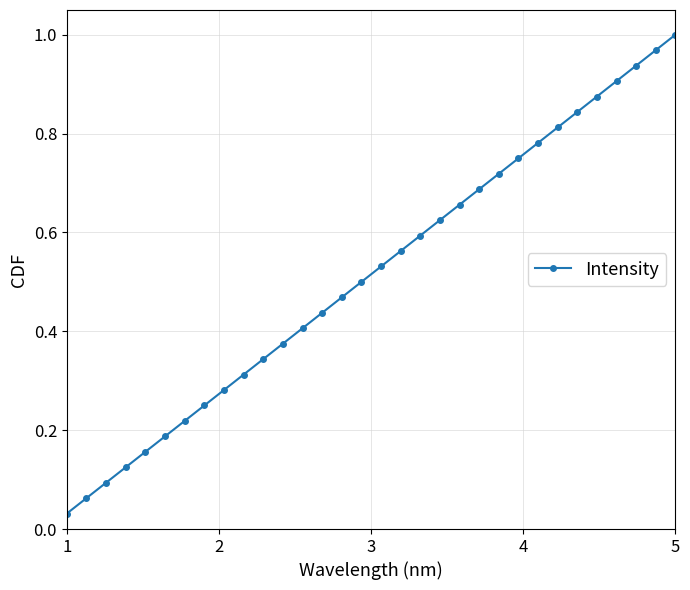

True or false: there are more than 2 points higher than both neighbors.

False